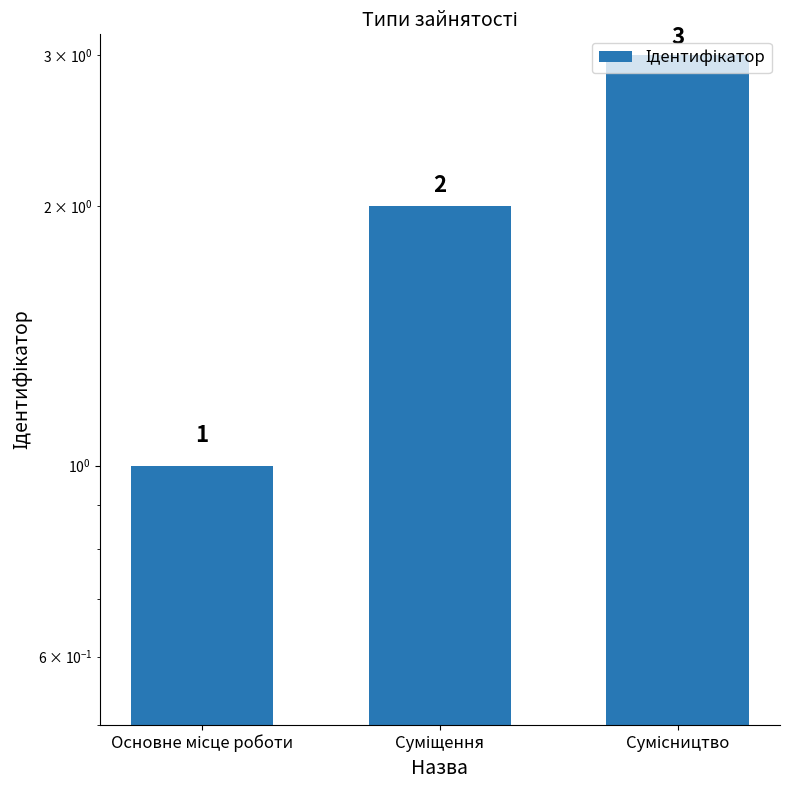

What value does the data have at Суміщення?

2